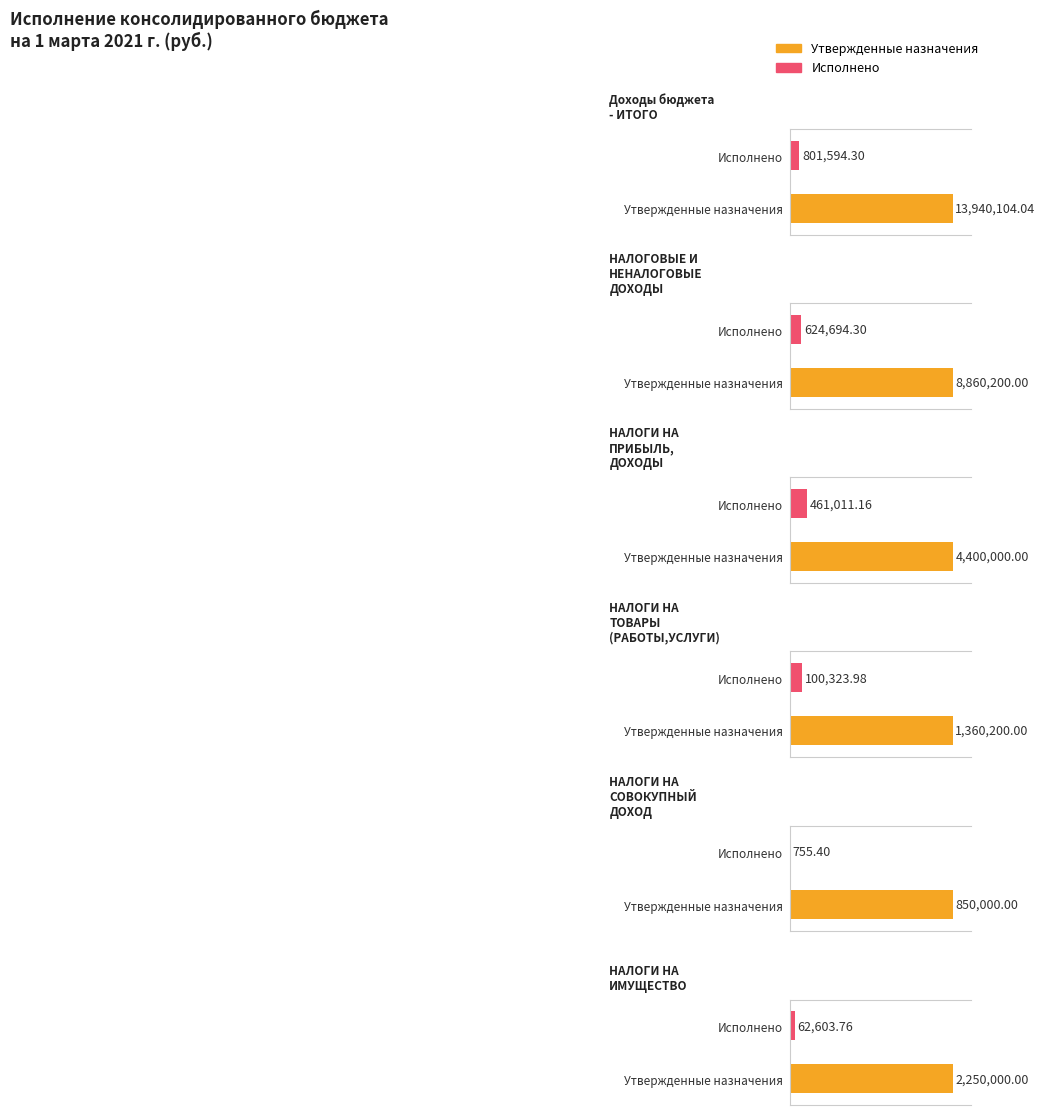

What is the sum of all Утвержденные назначения values?

31660504.0